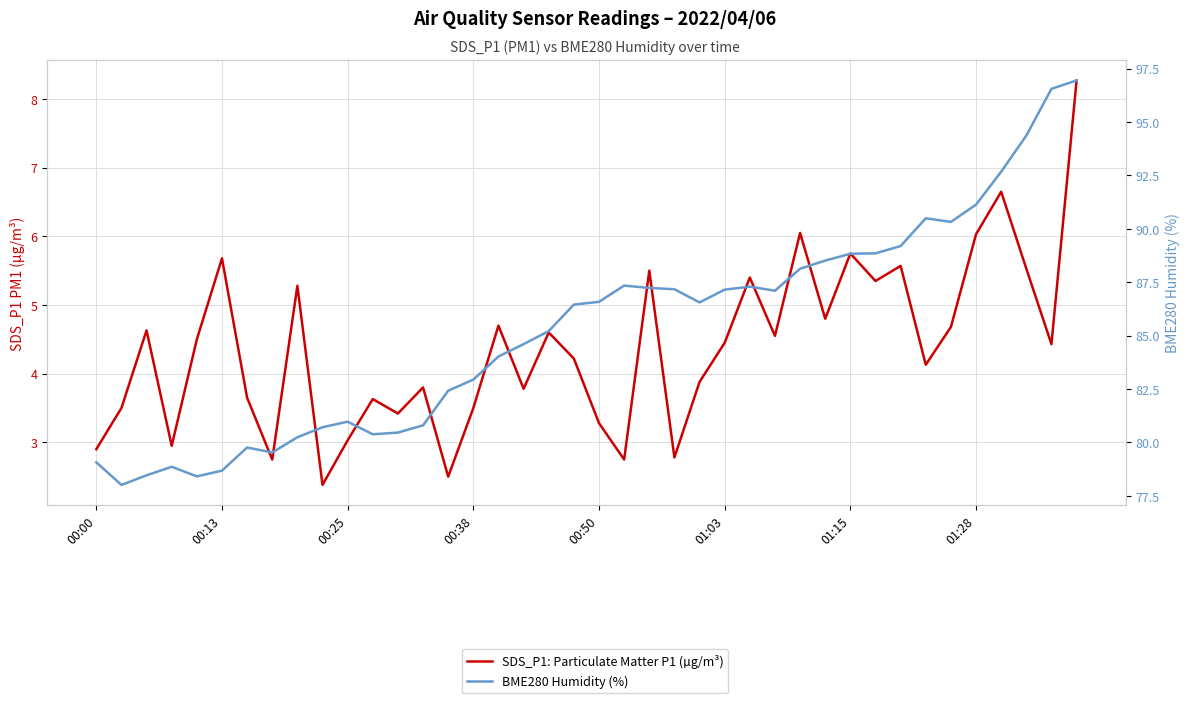

Which category has the lowest value across all series?

9